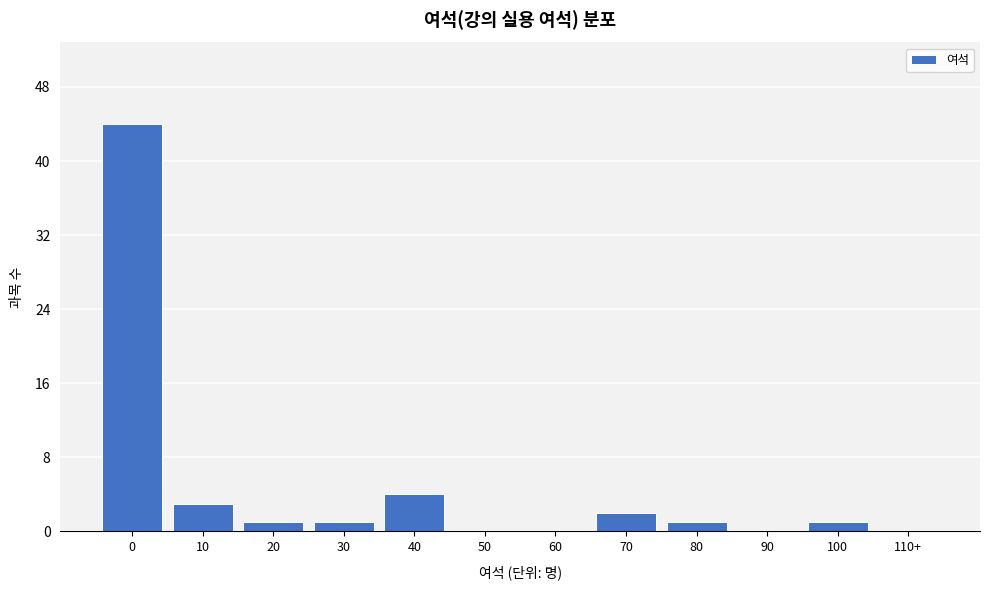

Reading left to right, extract all data points from this chart.

0=44	10=3	20=1	30=1	40=4	50=0	60=0	70=2	80=1	90=0	100=1	110+=0